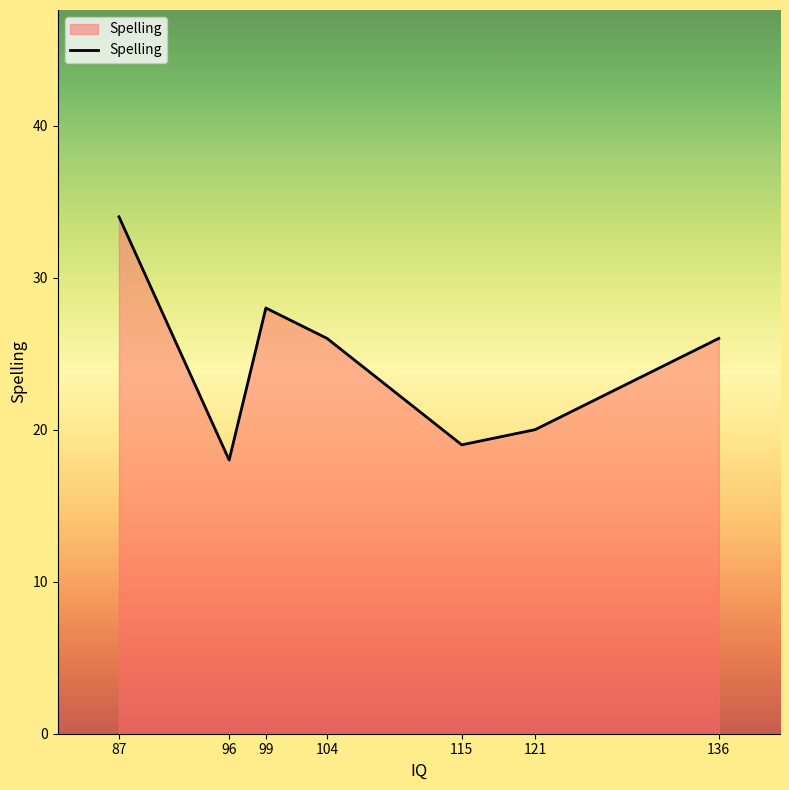

Reading left to right, extract all data points from this chart.

87=34	96=18	99=28	104=26	115=19	121=20	136=26